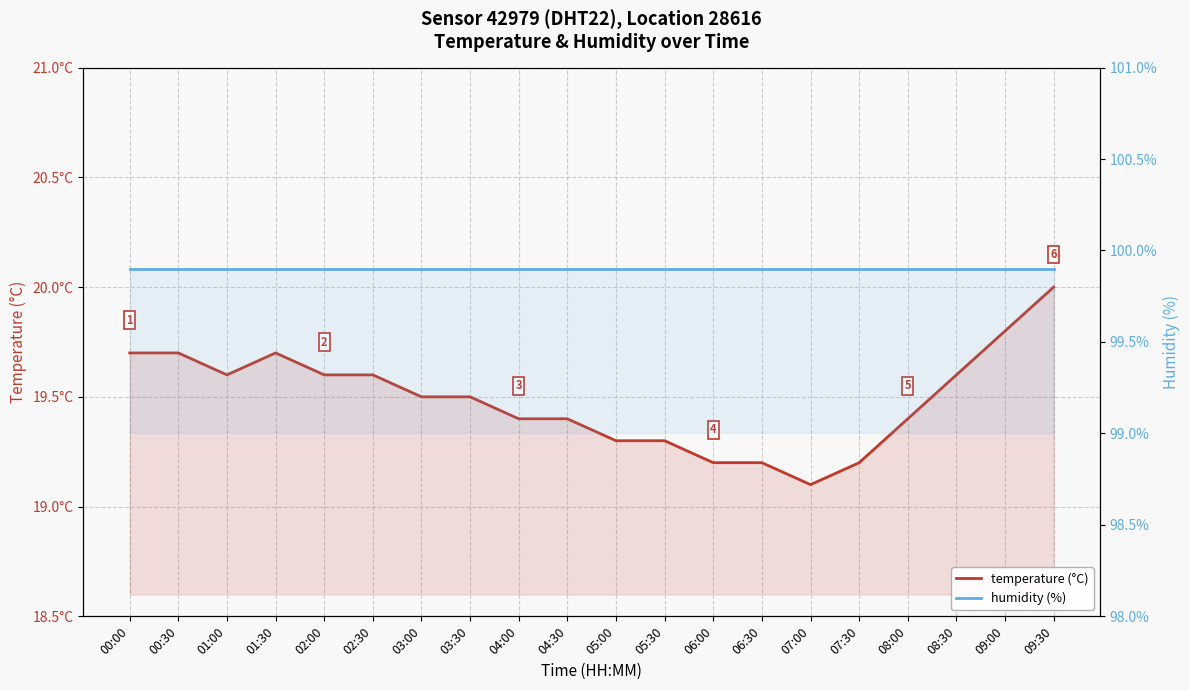

True or false: humidity (%) and temperature (°C) intersect in this chart.

False